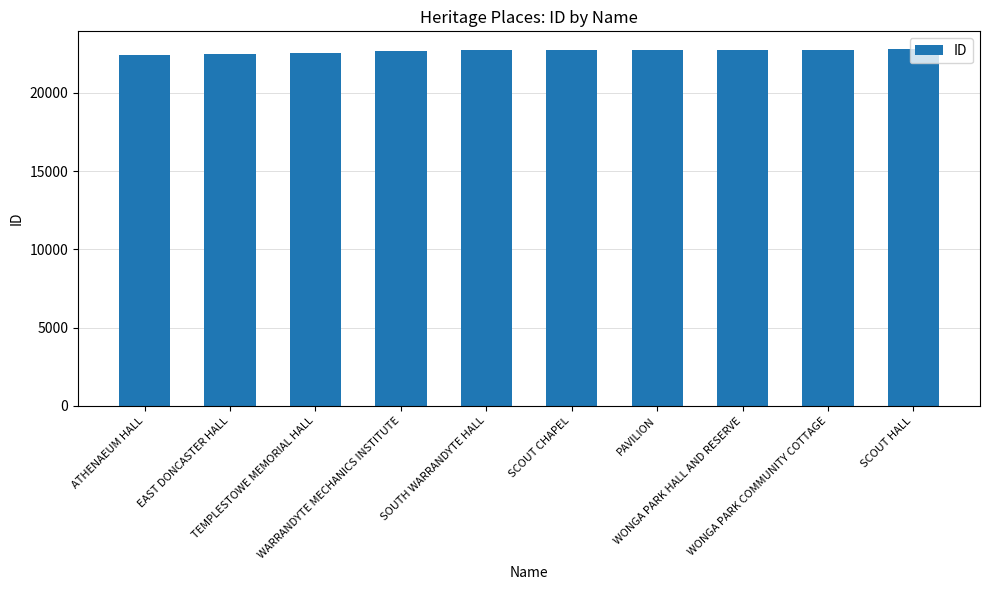

What is the difference between the values at EAST DONCASTER HALL and PAVILION?

283